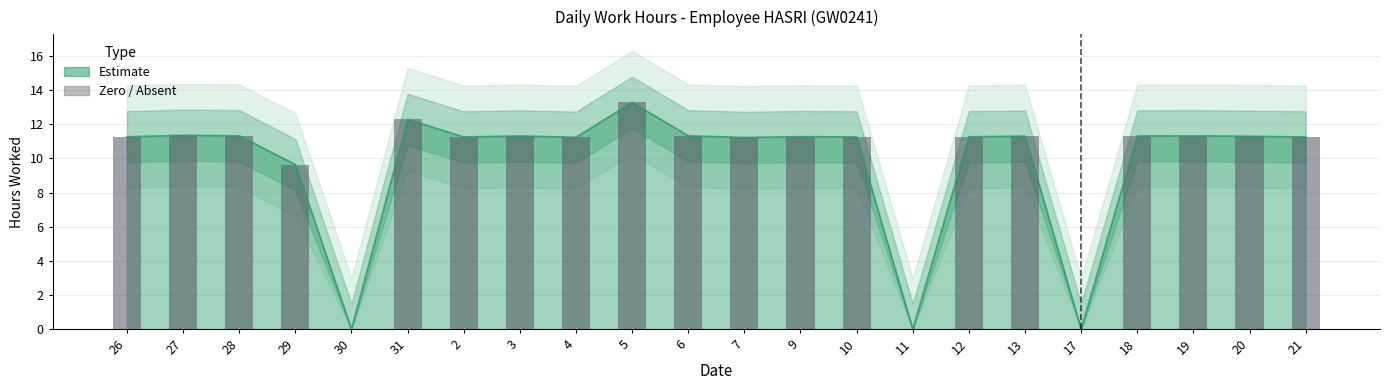

Are the bars horizontal?

No